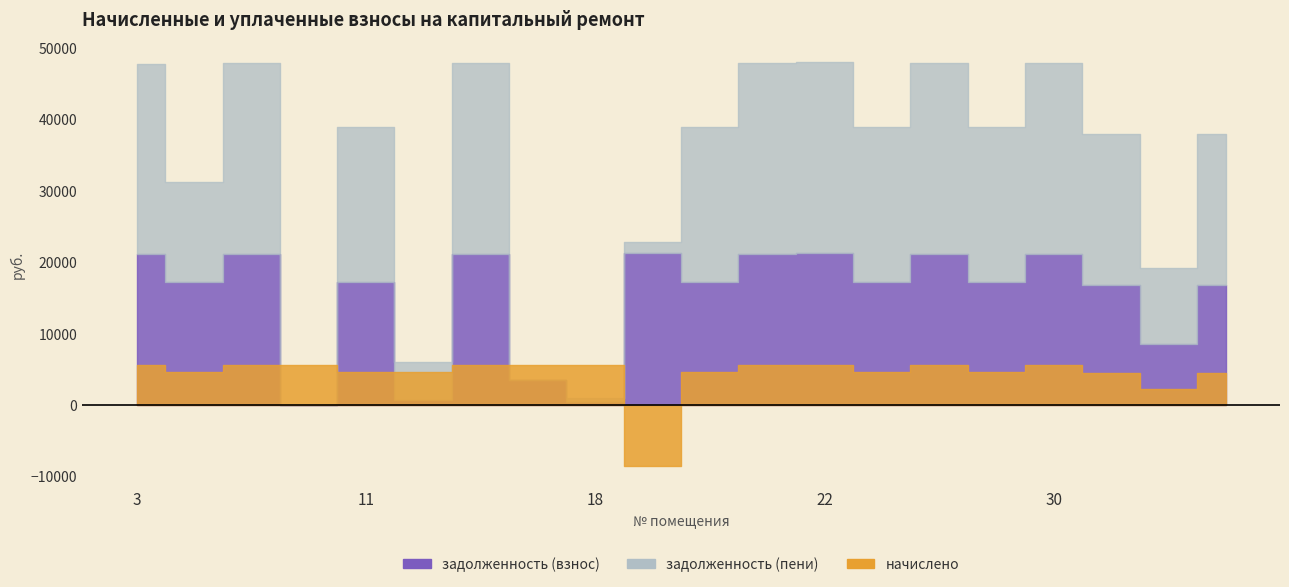

What is the difference between the highest and lowest values at 34?

16717.7